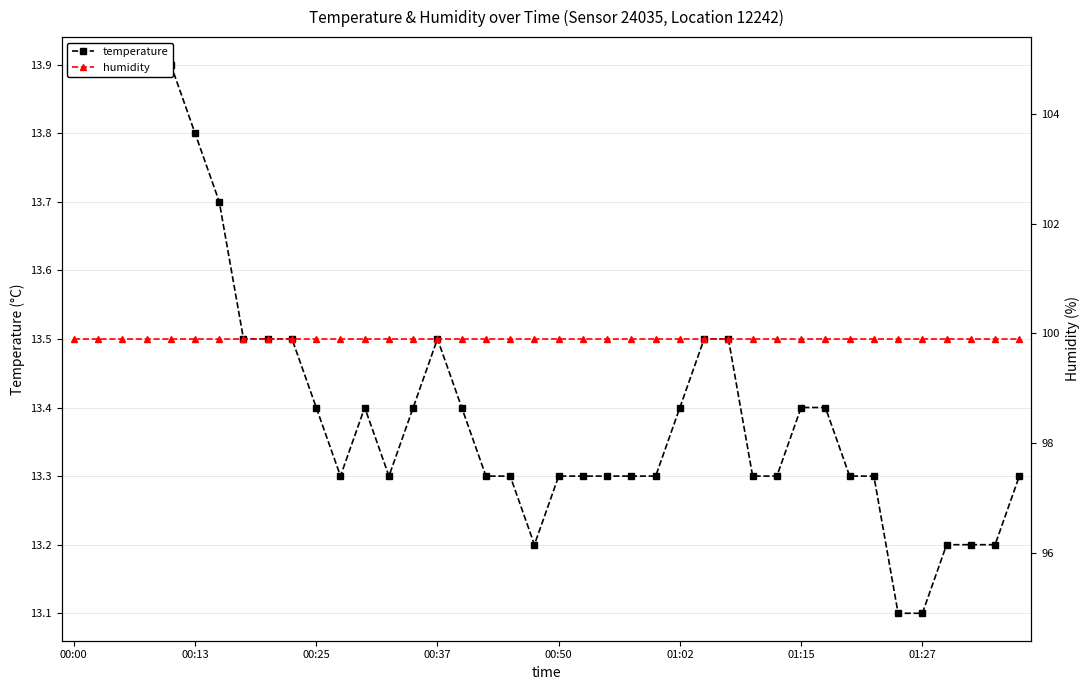

What are all the series names shown in the legend?

temperature, humidity